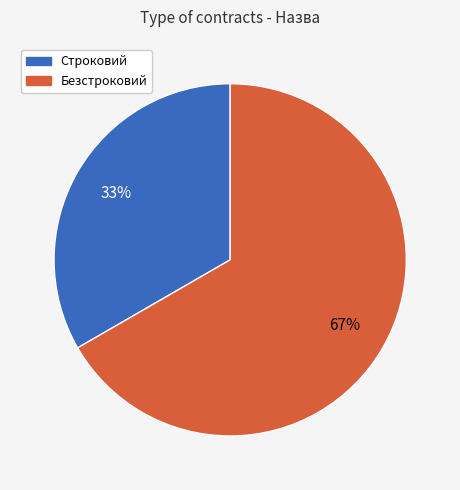

Approximately how many times larger is the value at Строковий compared to Безстроковий?

0.5